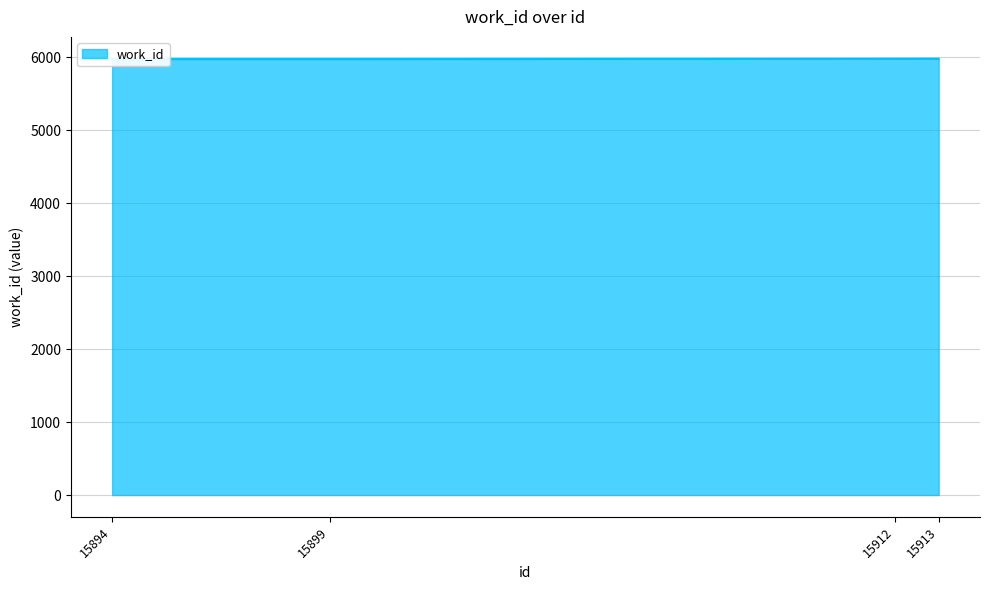

Is it true that the value at 15899 is 5978?

True